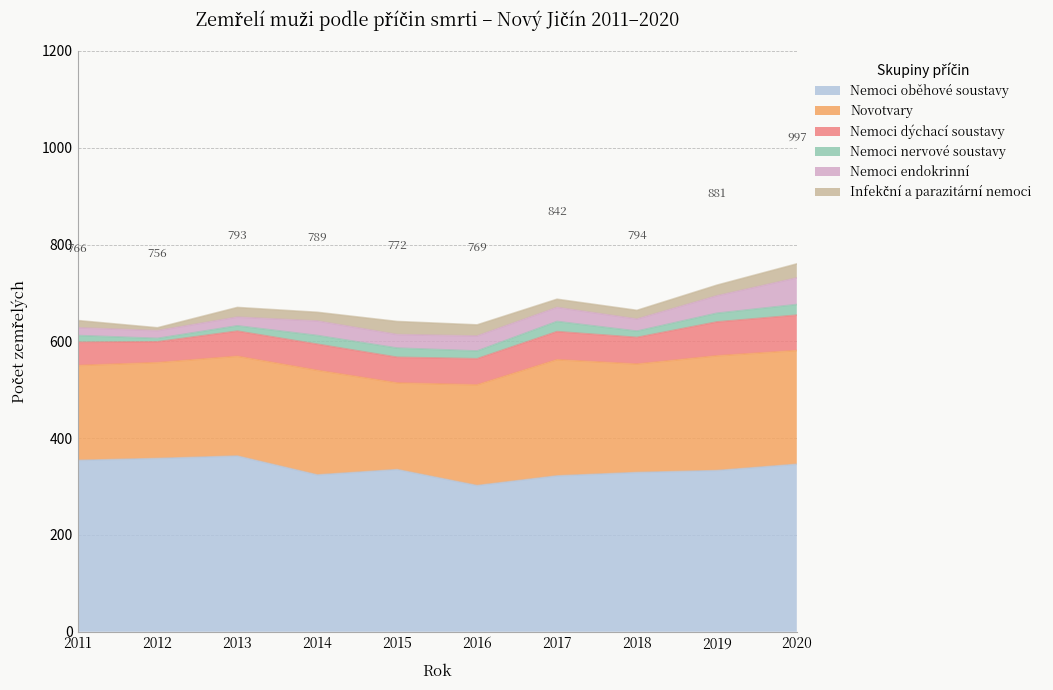

What is the difference between the maximum and minimum values in the Nemoci endokrinní series?

39